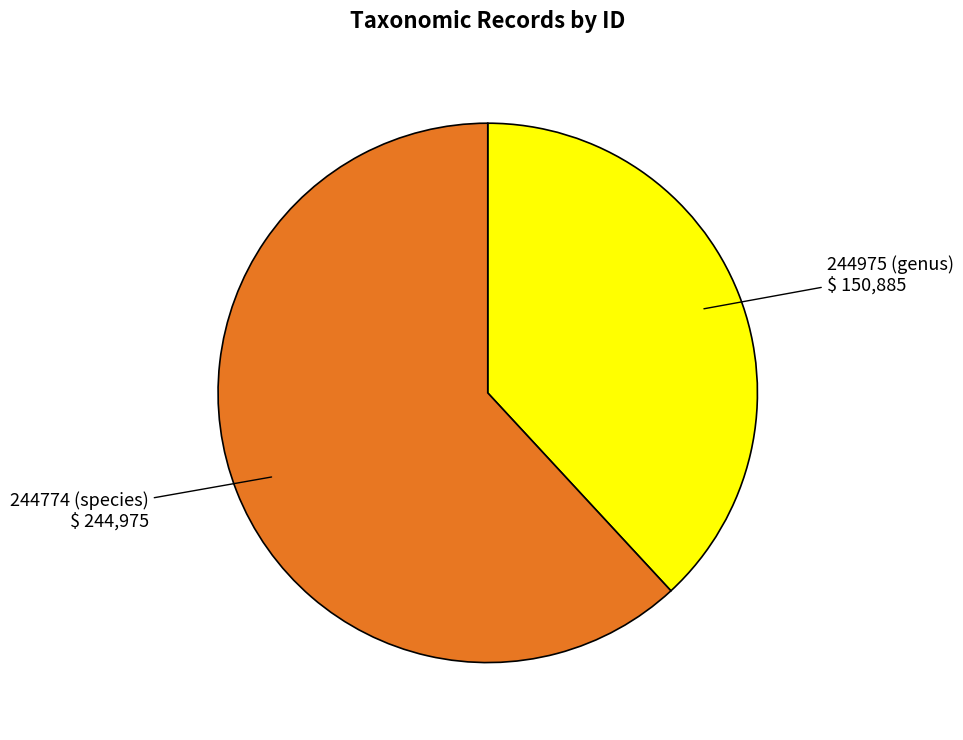

Is there a majority slice in this chart?

Yes